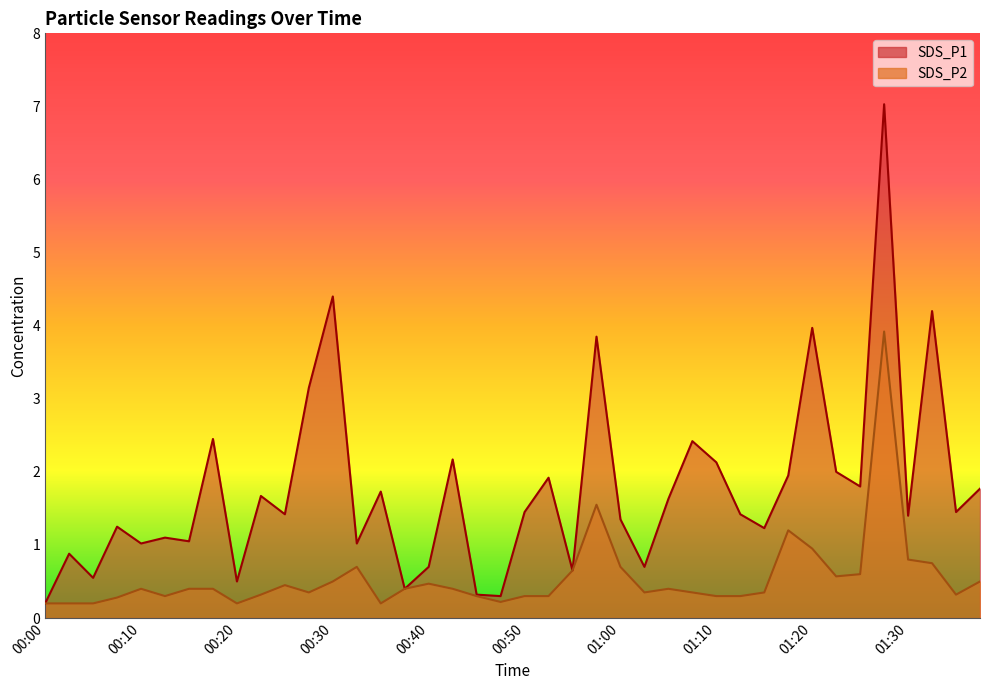

At which category does SDS_P1 reach its first local valley?

00:05